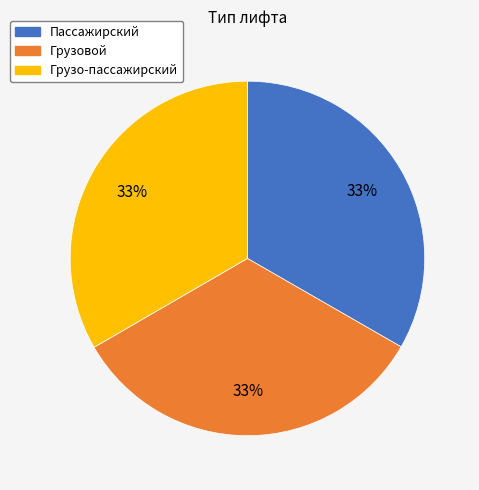

Is it true that Грузовой is 25% of the pie?

False